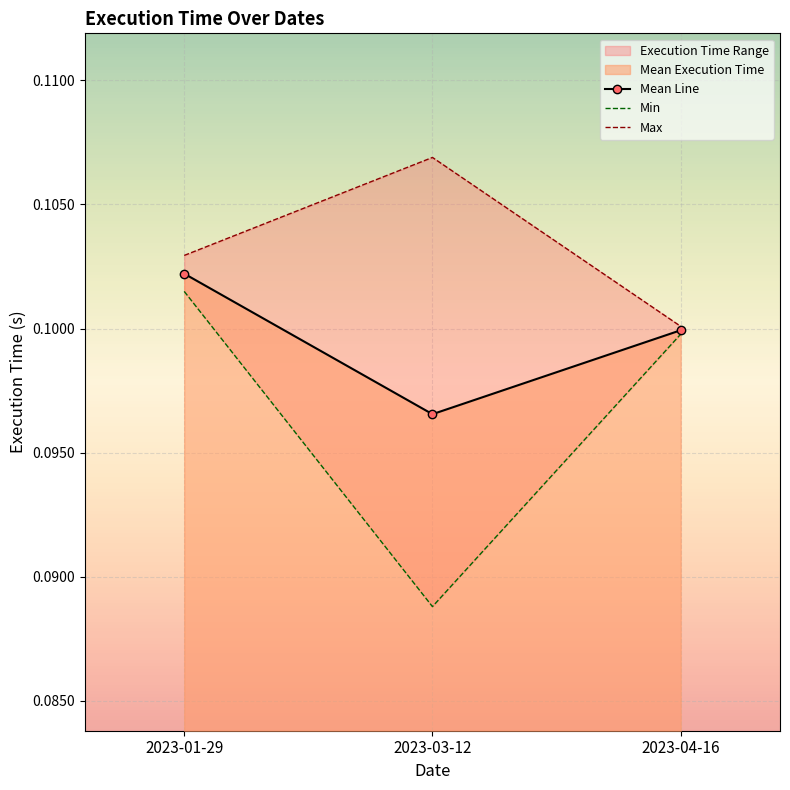

Which label corresponds to the largest value in the chart?

2023-03-12